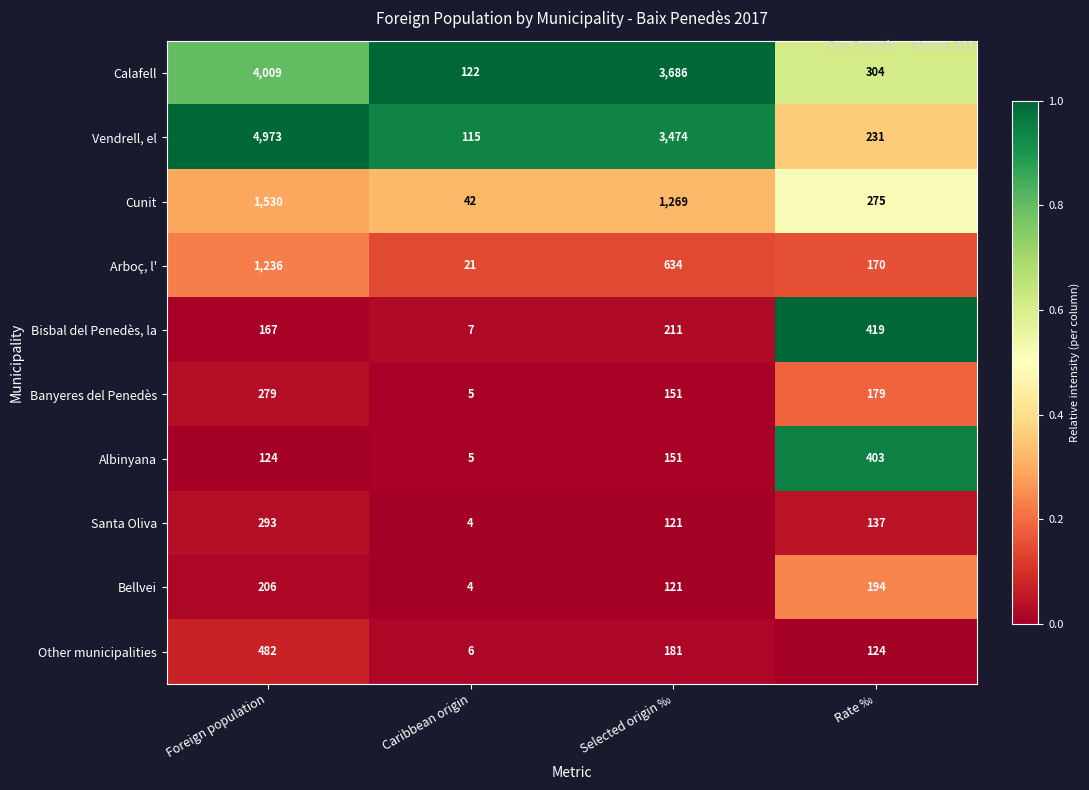

Which series has the largest total across all categories?

Vendrell, el